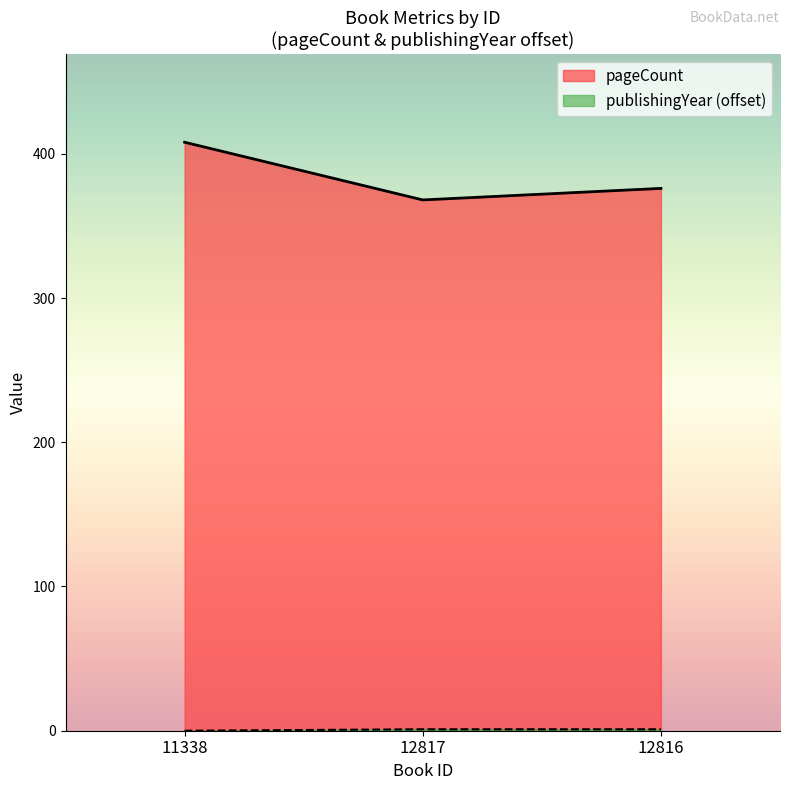

What is the difference between the pageCount values at 12816 and 11338?

32